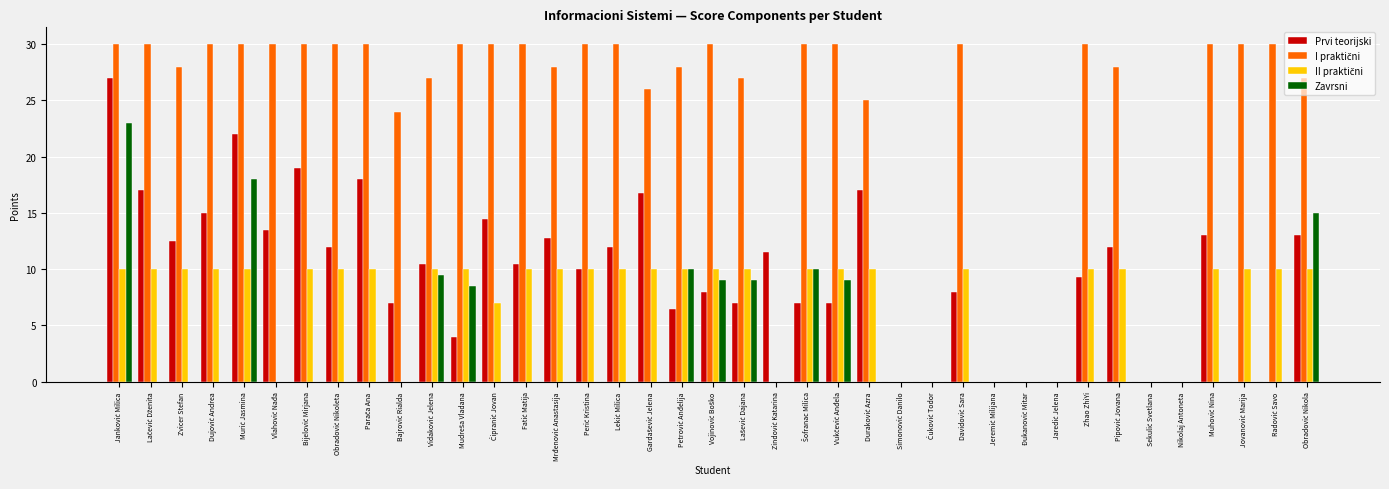

What is the sum of all Zavrsni values?

121.0